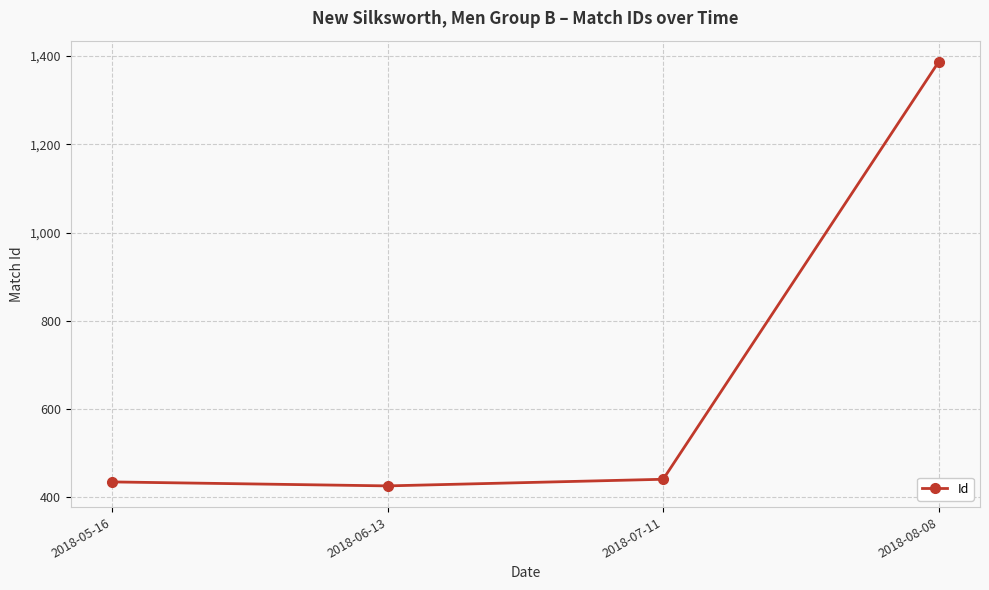

What is the sum of all values?

2689